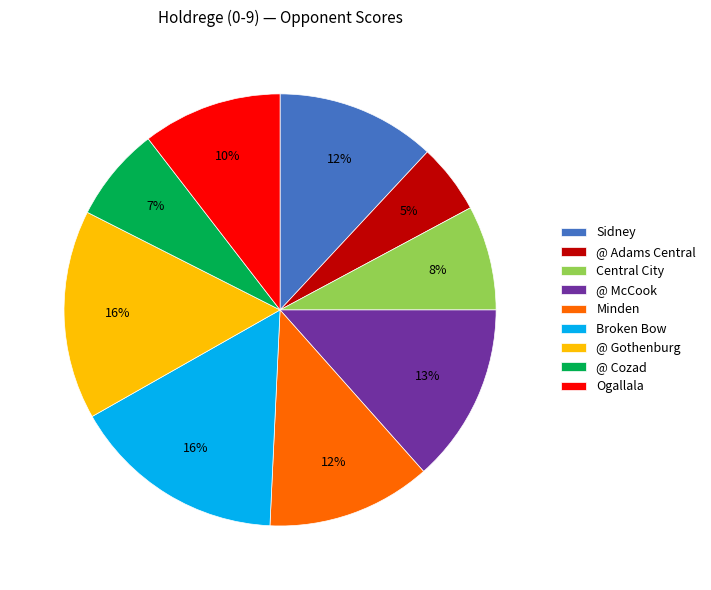

How many slices are in this pie chart?

9